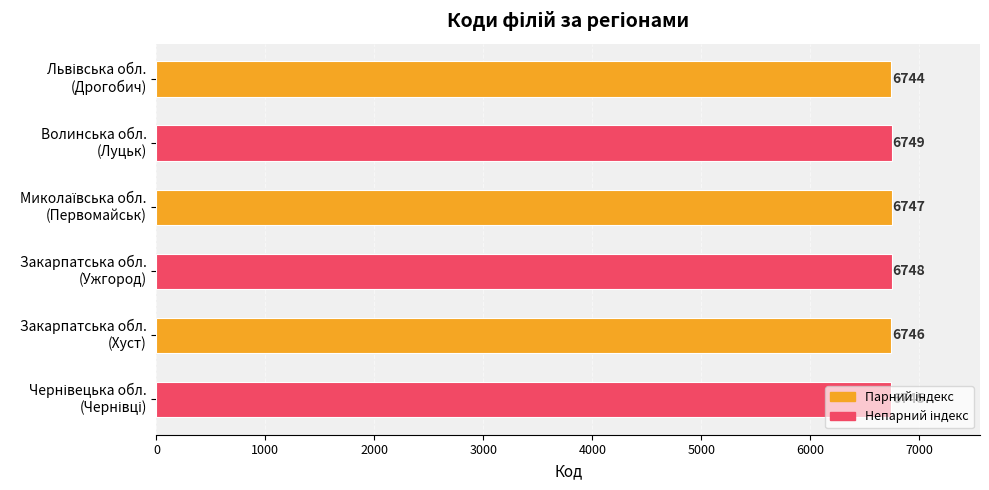

Count the values in the range 6745 to 6748.

4